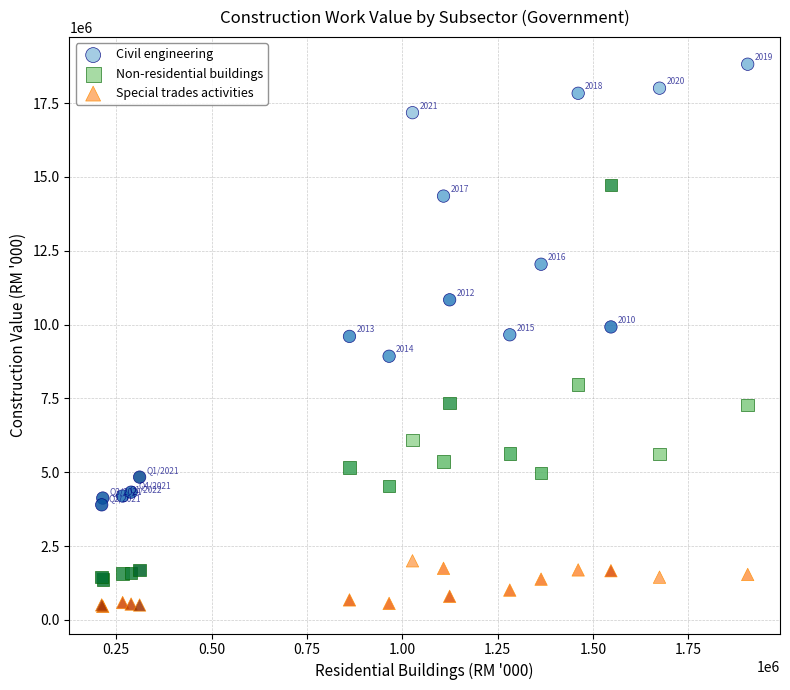

What is the X range (max minus min) for the scatter plot?

1693586.8